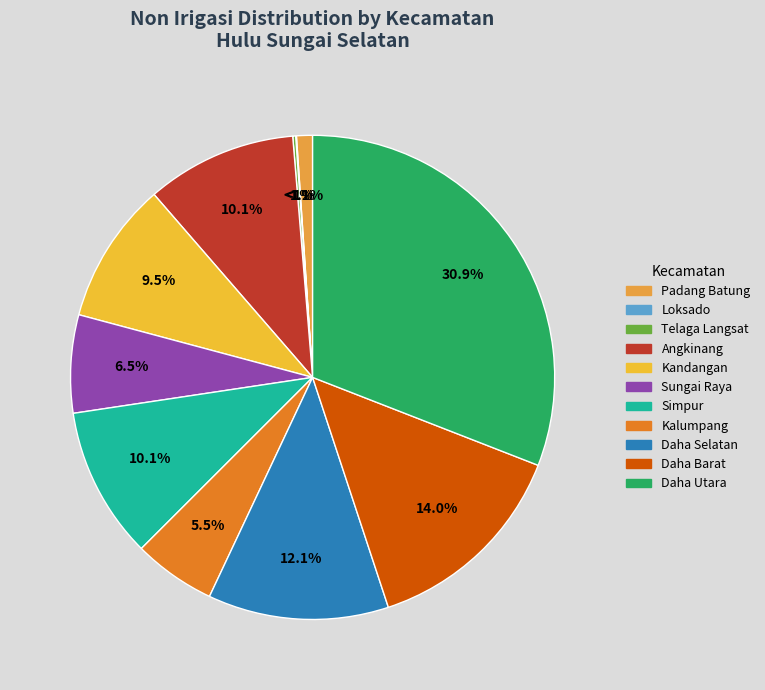

To the nearest percent, what percentage of the pie is Sungai Raya?

7%